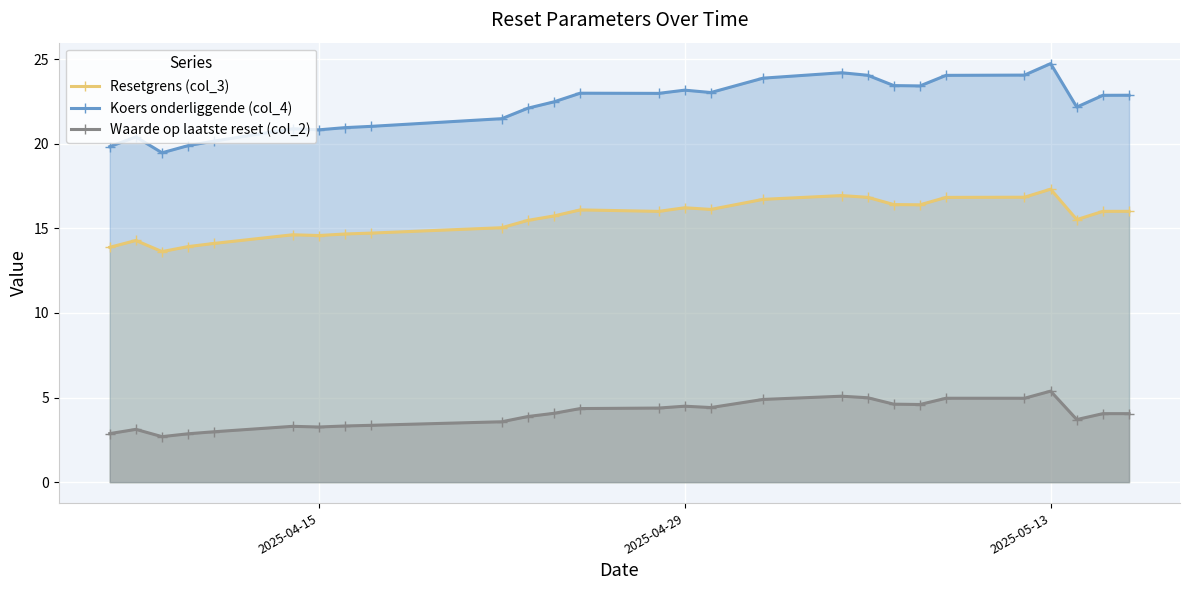

Is it true that Waarde op laatste reset (col_2) equals 5.4 at 2025-05-13?

True